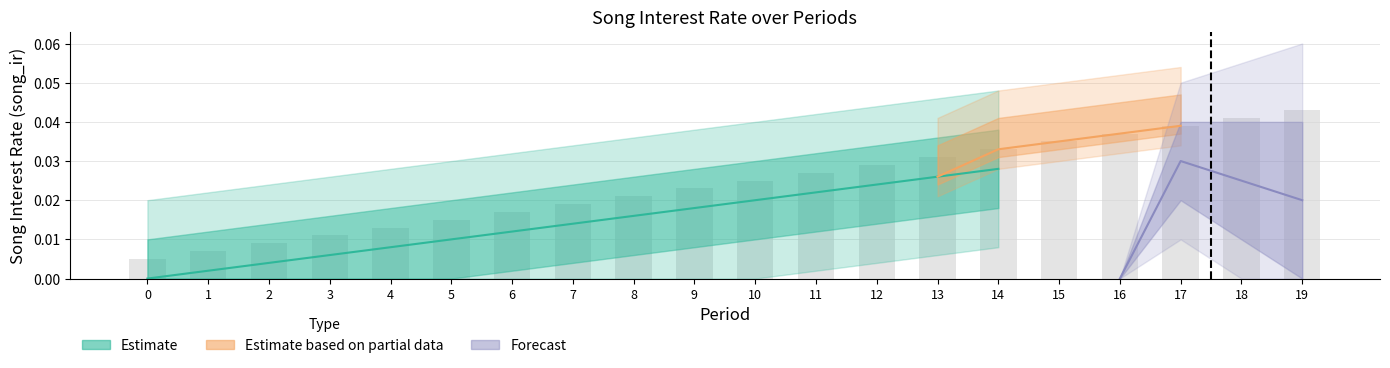

How many categories are shown in the chart?

20